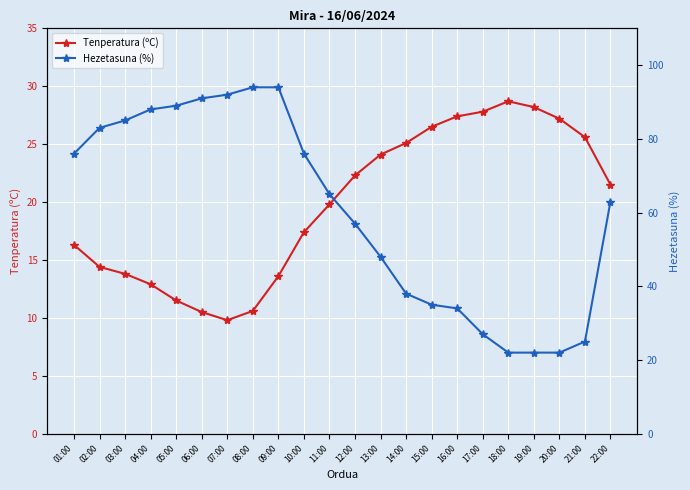

The Hezetasuna (%) series shows 22.0 at 19:00. True or false?

True